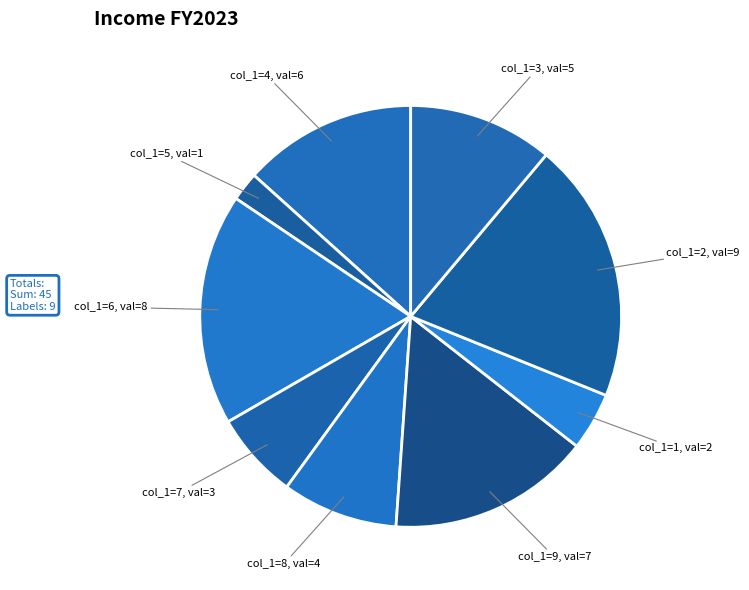

What is the largest slice in the pie chart?

col_1=2